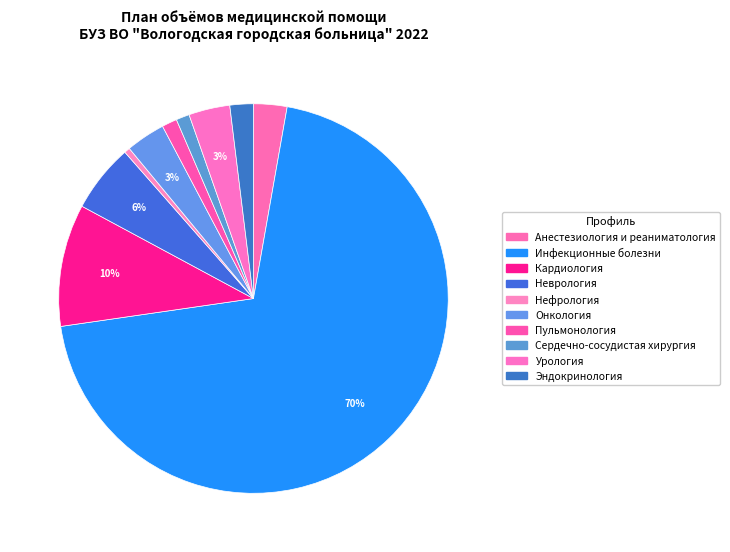

To the nearest percent, what portion does Кардиология represent?

10%